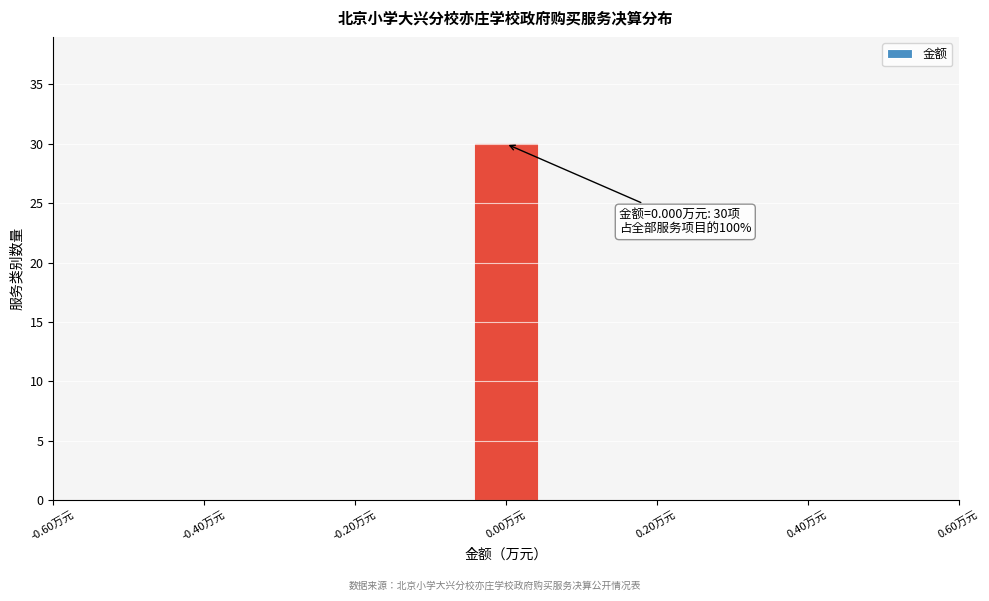

Which range on the x-axis has the tallest bar?

-0.04 to 0.04